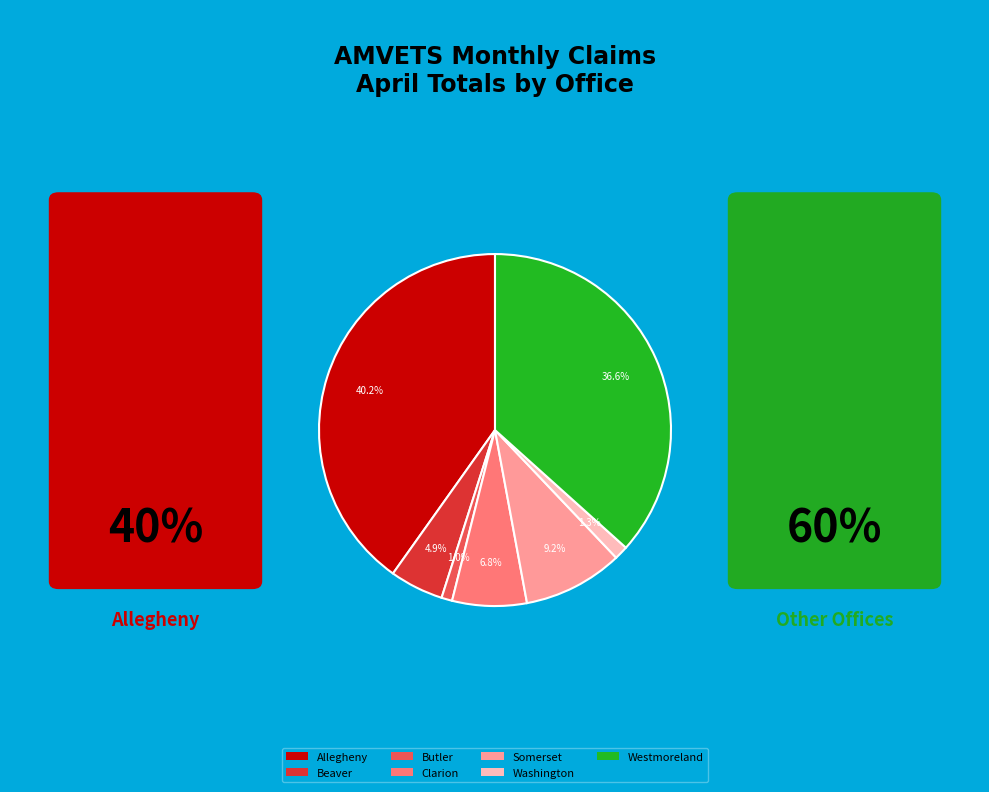

Does any single category account for the majority?

No